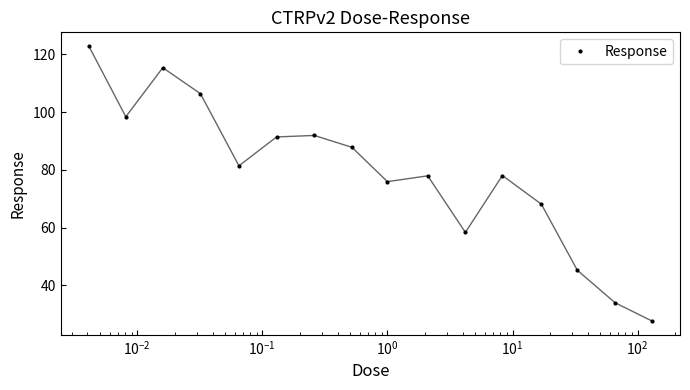

What is the value of the 13th point from the left?

68.1